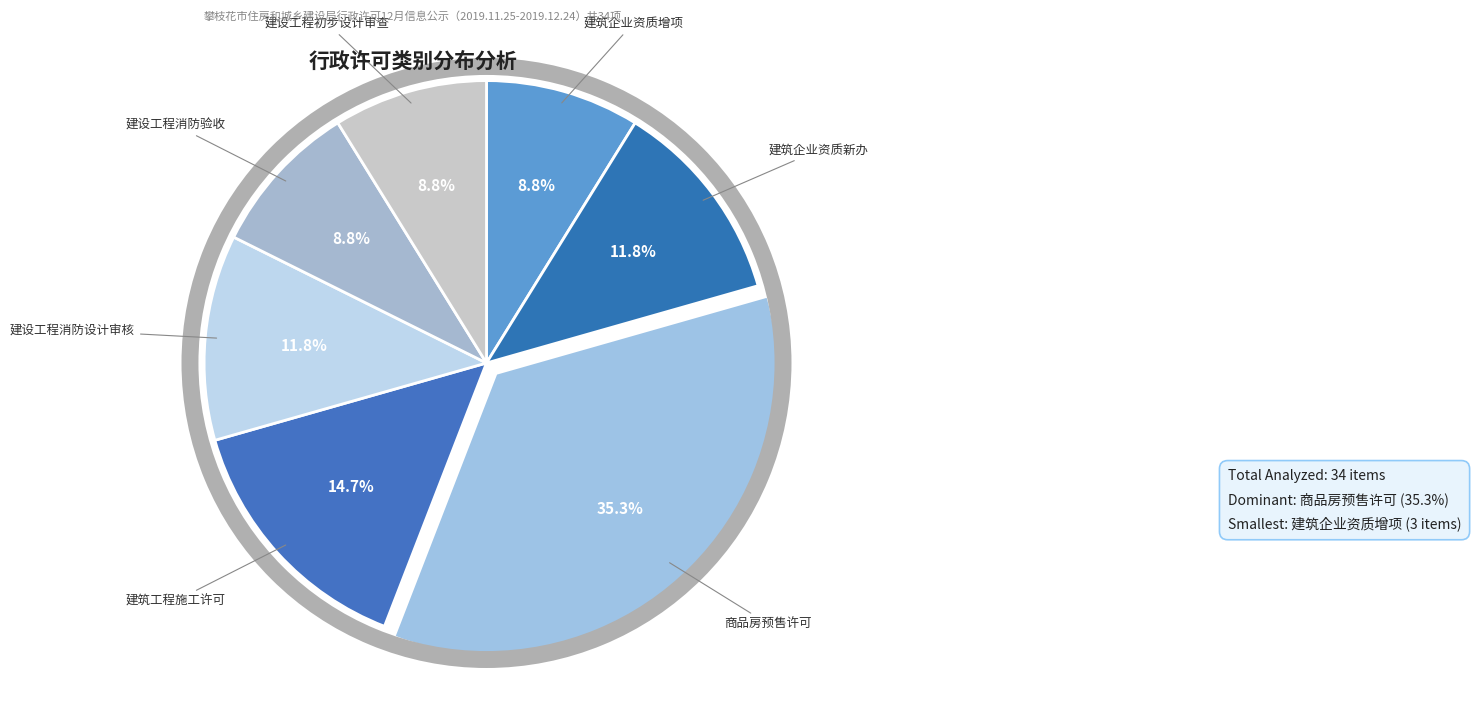

Approximately how many times larger is the value at 商品房预售许可 compared to 建筑企业资质增项?

4.0